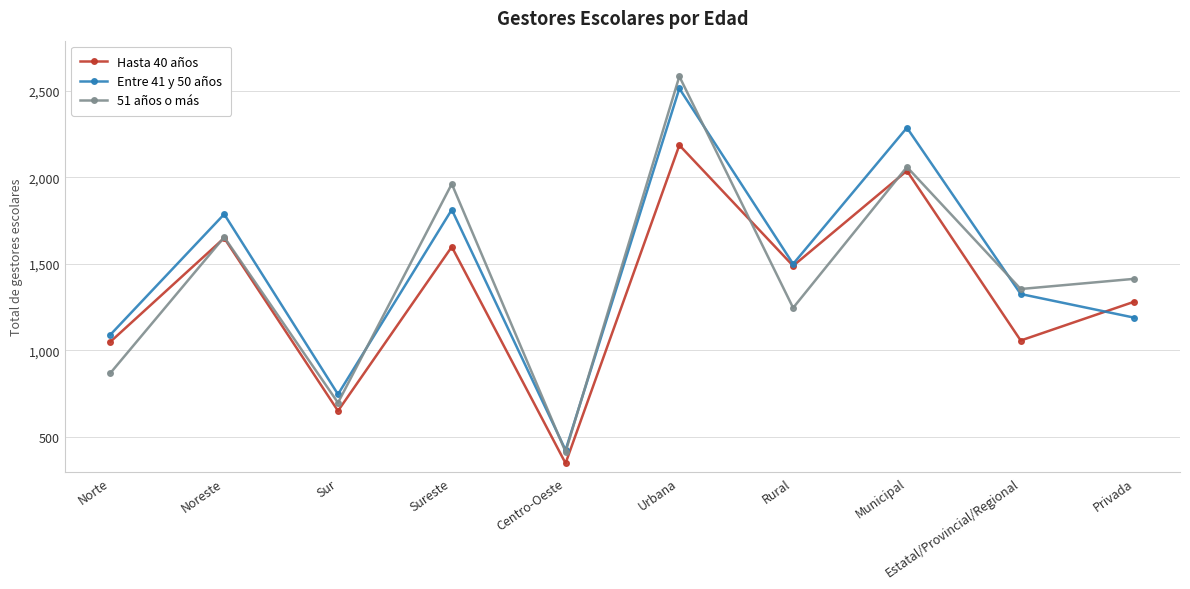

The value of 51 años o más at Rural is 1245. True or false?

True